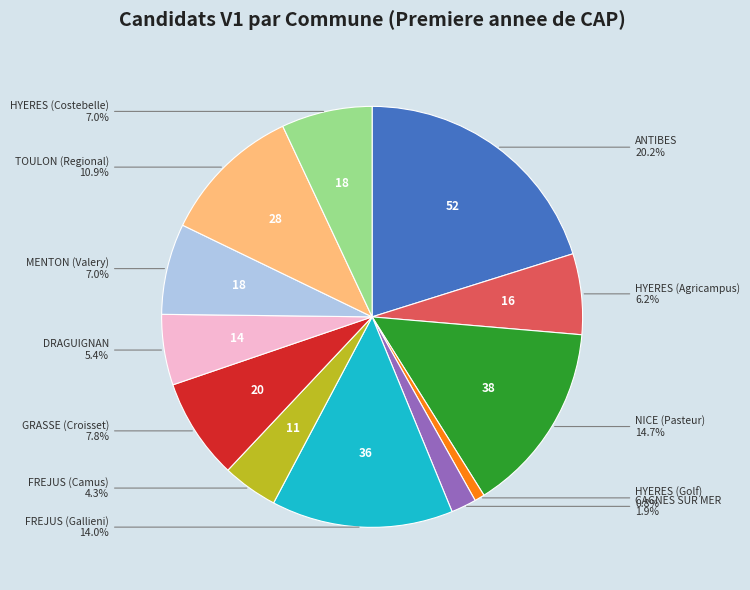

To the nearest percent, what is the difference between the largest and smallest slice percentages?

19%